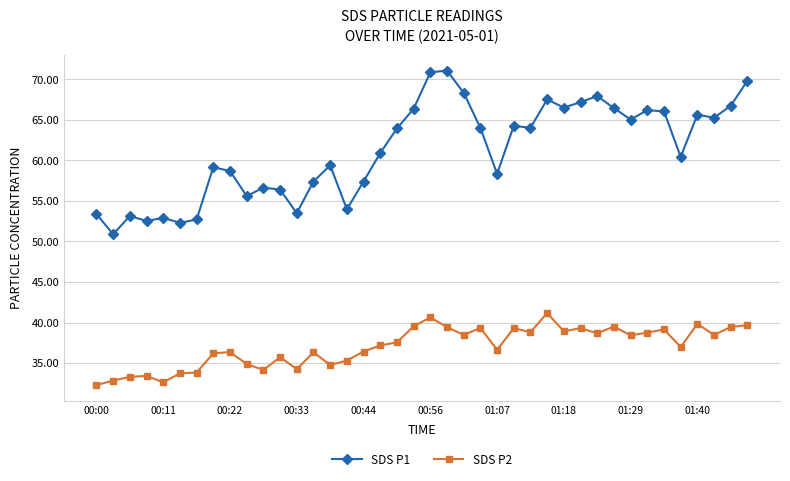

How many values in the SDS P1 series exceed 63?

20